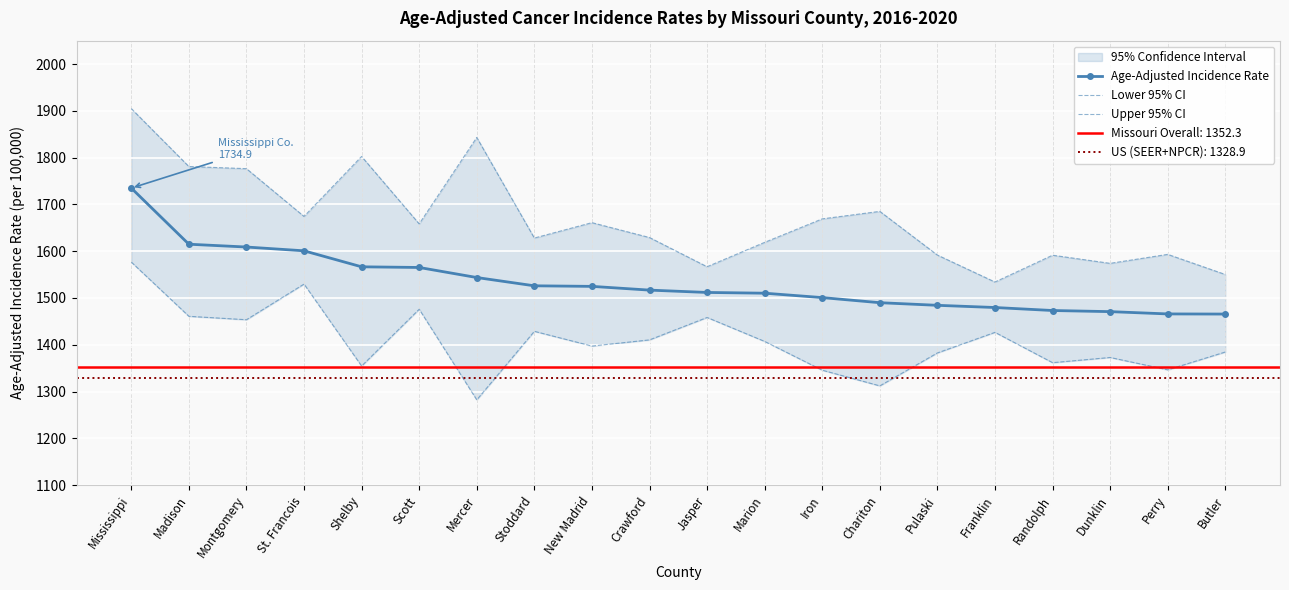

What is the total value across all series at Mississippi?

5216.4